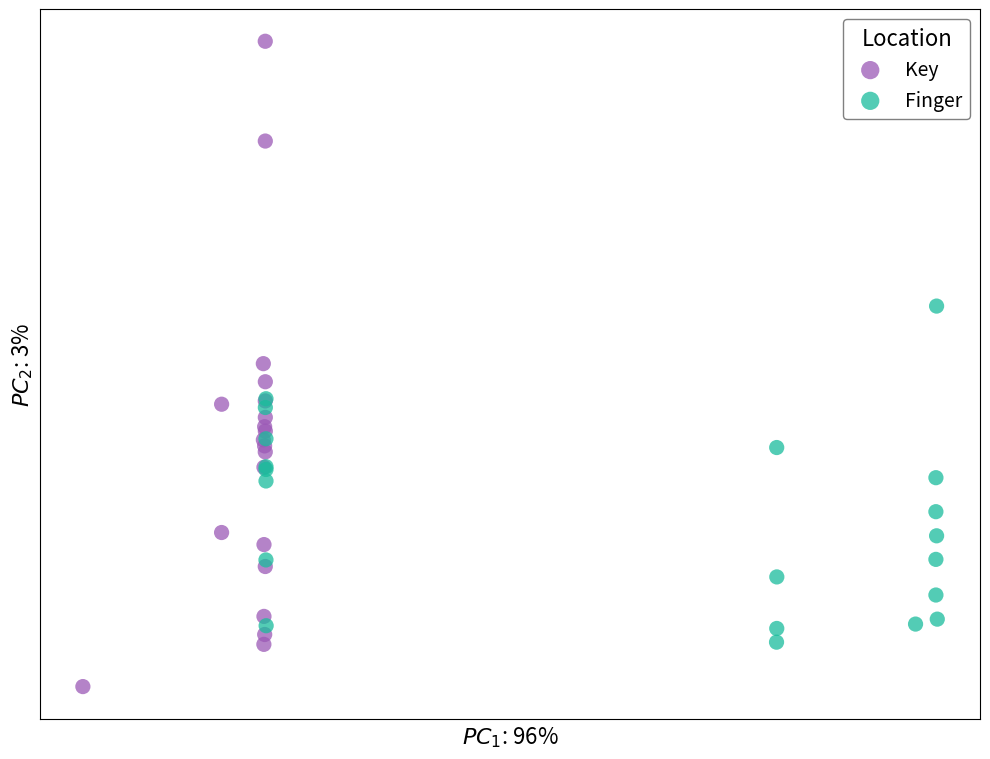

What are all the series names shown in the legend?

Key, Finger